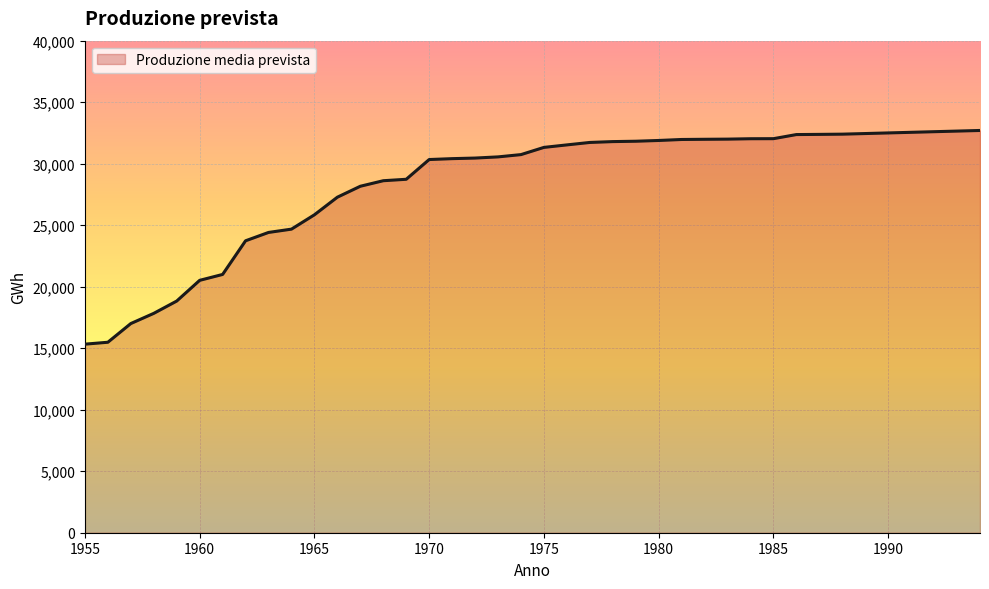

What is the maximum value shown in the chart?

32700